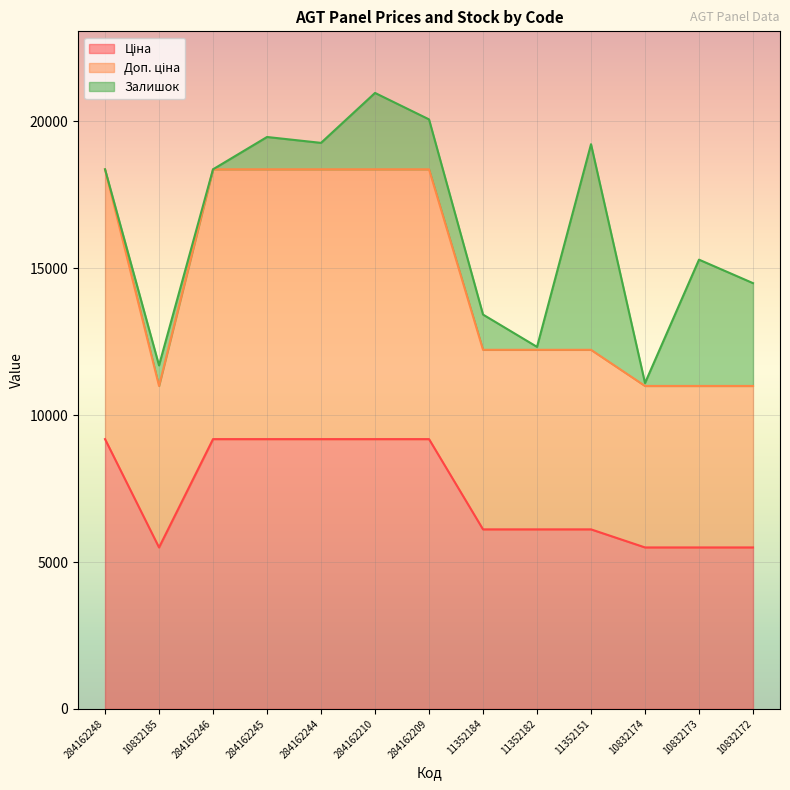

True or false: Ціна has a value of 6112.5 at 11352184.

True